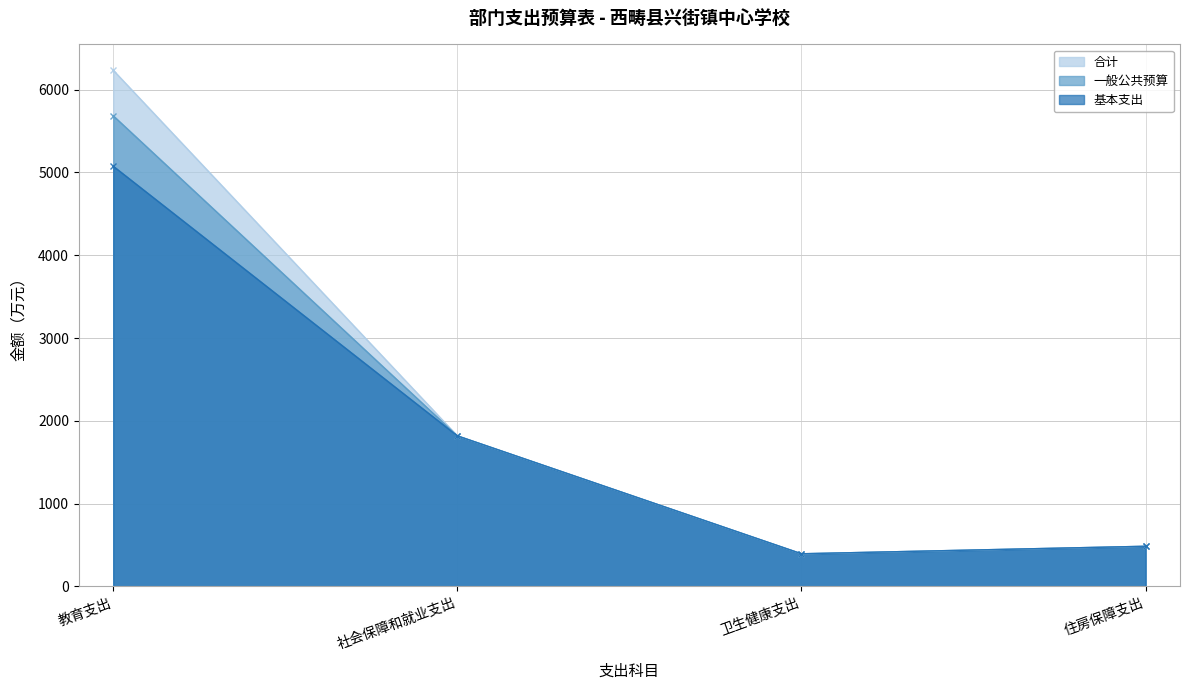

True or false: 基本支出 and 合计 cross at least once.

False